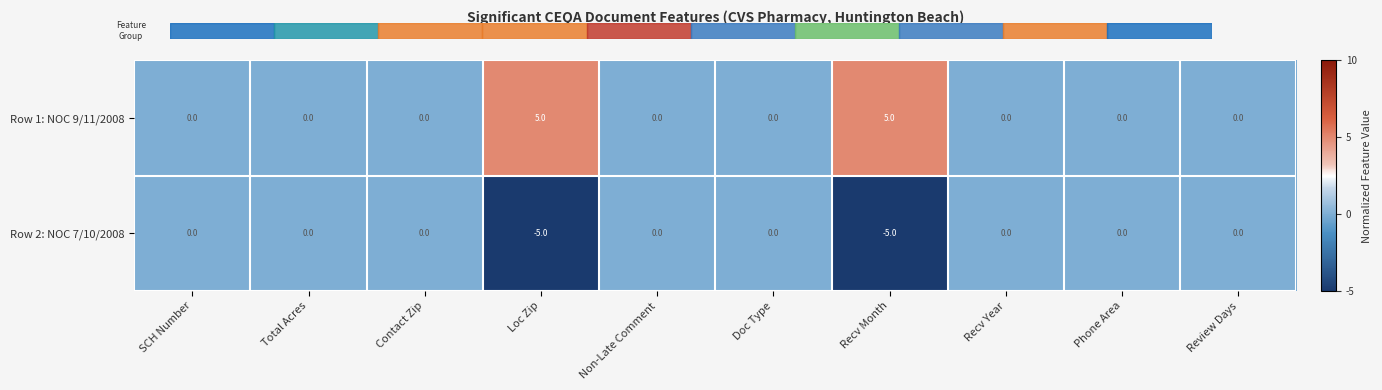

What is the sum of all Row 1: NOC 9/11/2008 values?

10